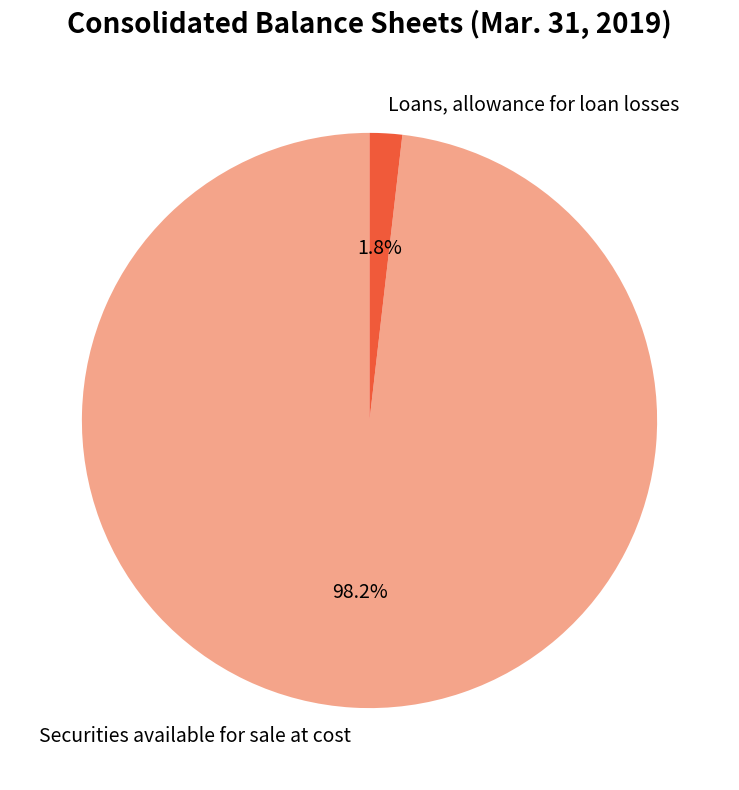

How many slices are in this pie chart?

2